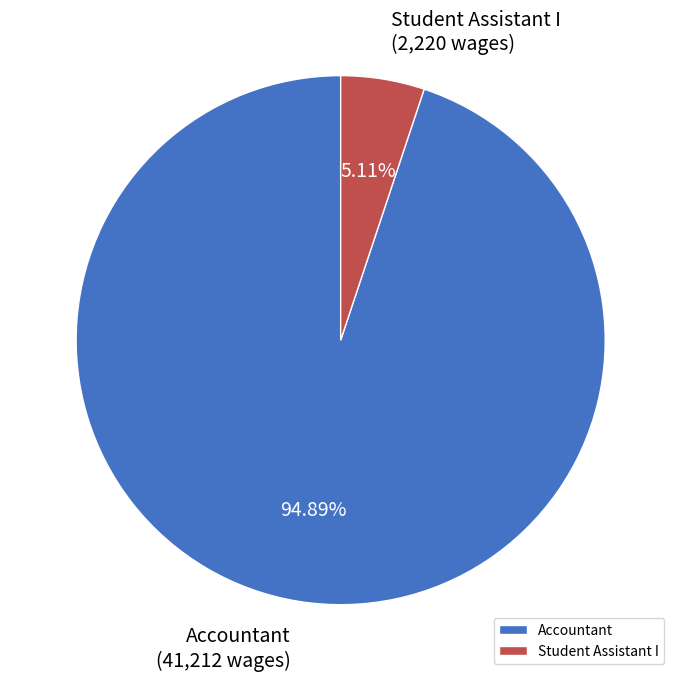

Combined, what portion of the pie is Student Assistant I and Accountant?

100.0%